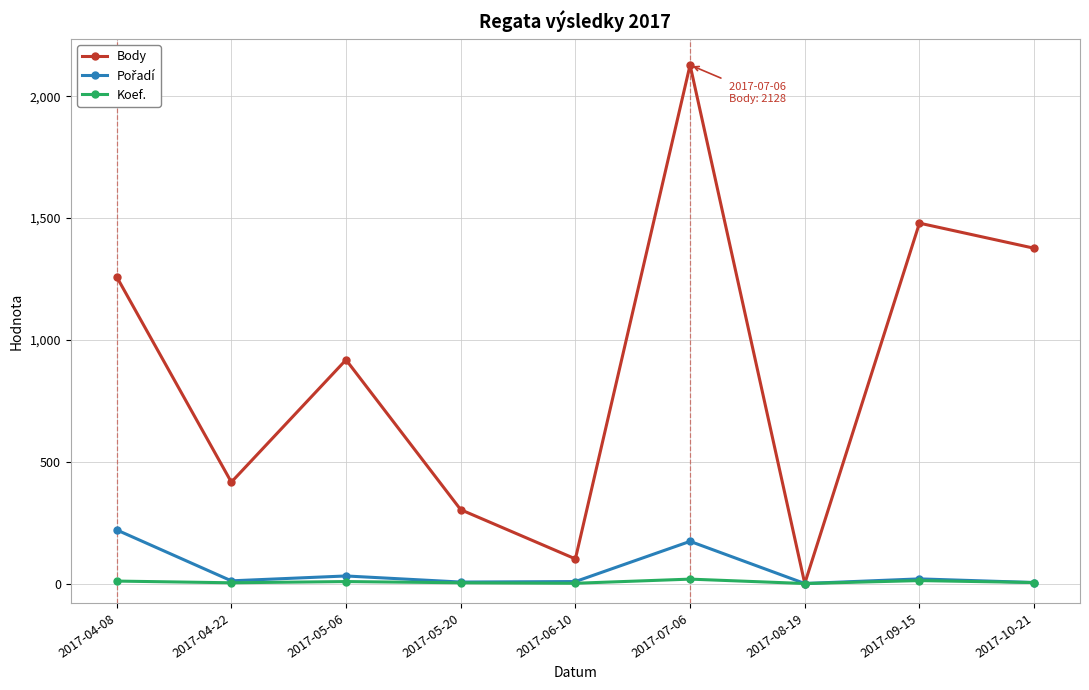

Where is Body nearest to the value 1064?

2017-05-06